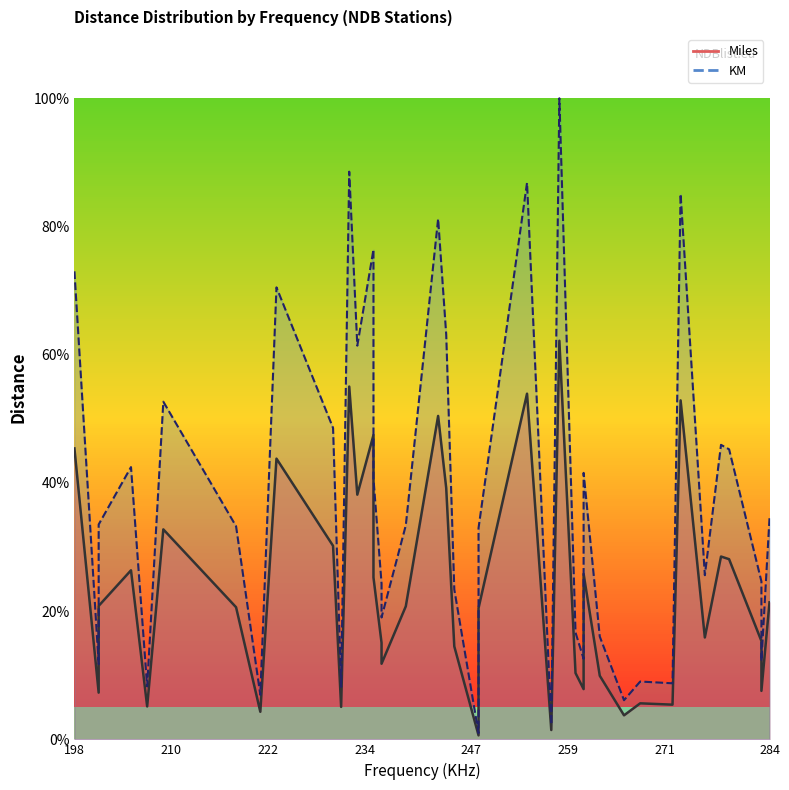

True or false: Miles (line) and KM (line) cross at least once.

False